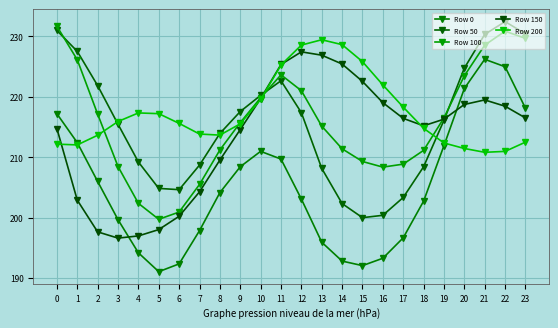

True or false: Row 200 has a value of 228.6 at 14.

True